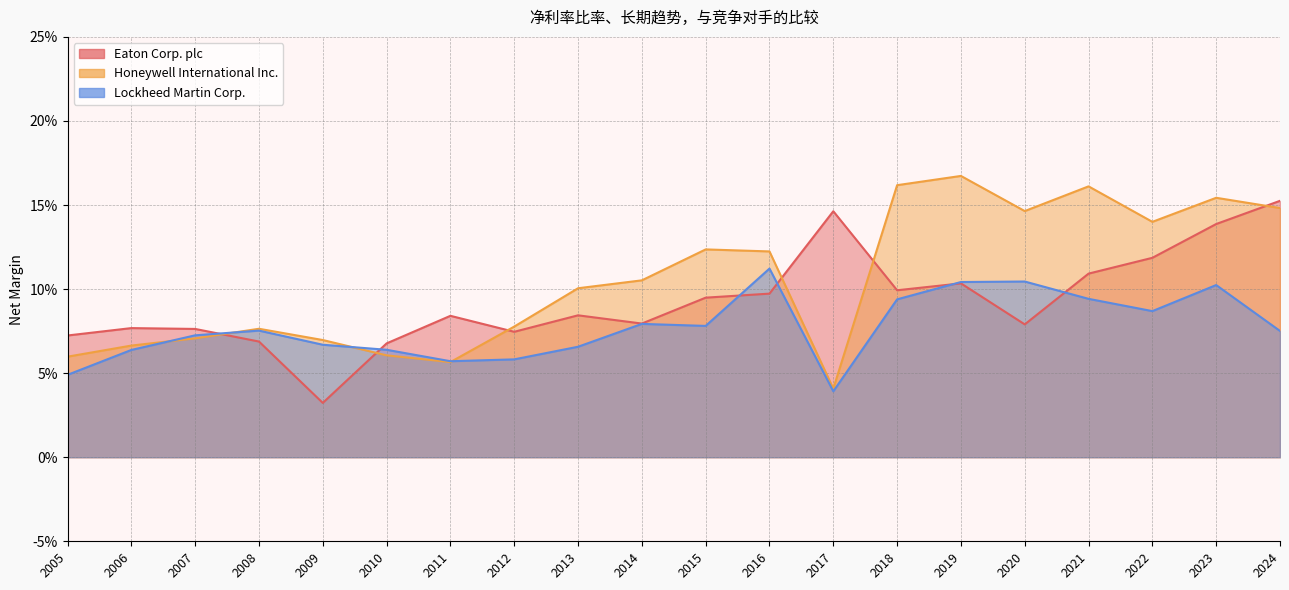

In Lockheed Martin Corp., how many points are lower than both neighbors (excluding endpoints)?

4